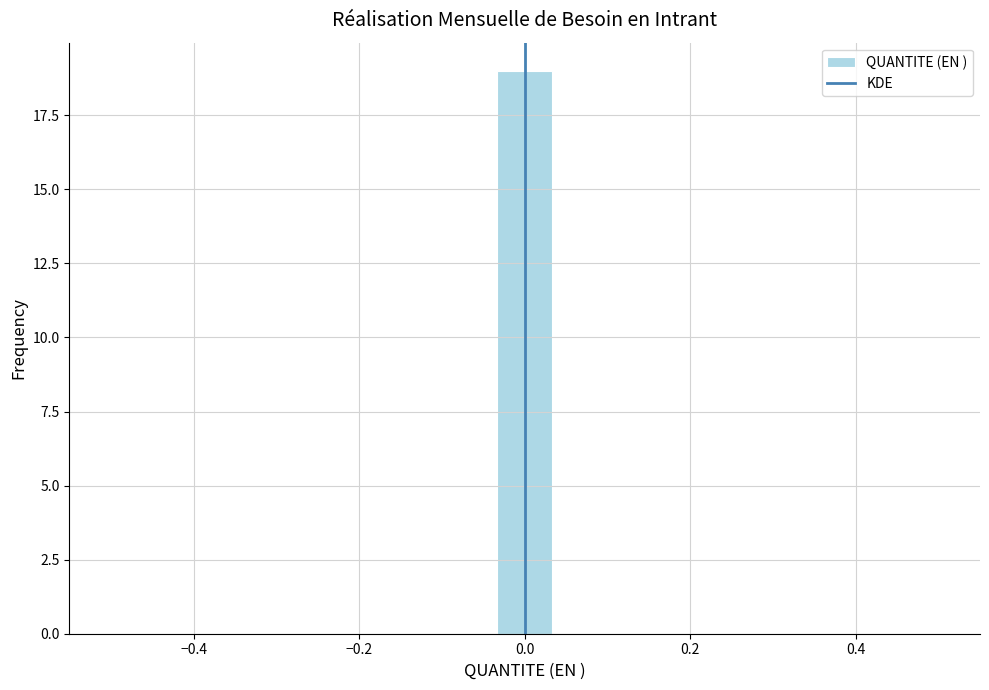

Read against the x-axis, roughly where is the centre of the tallest bar?

0.00